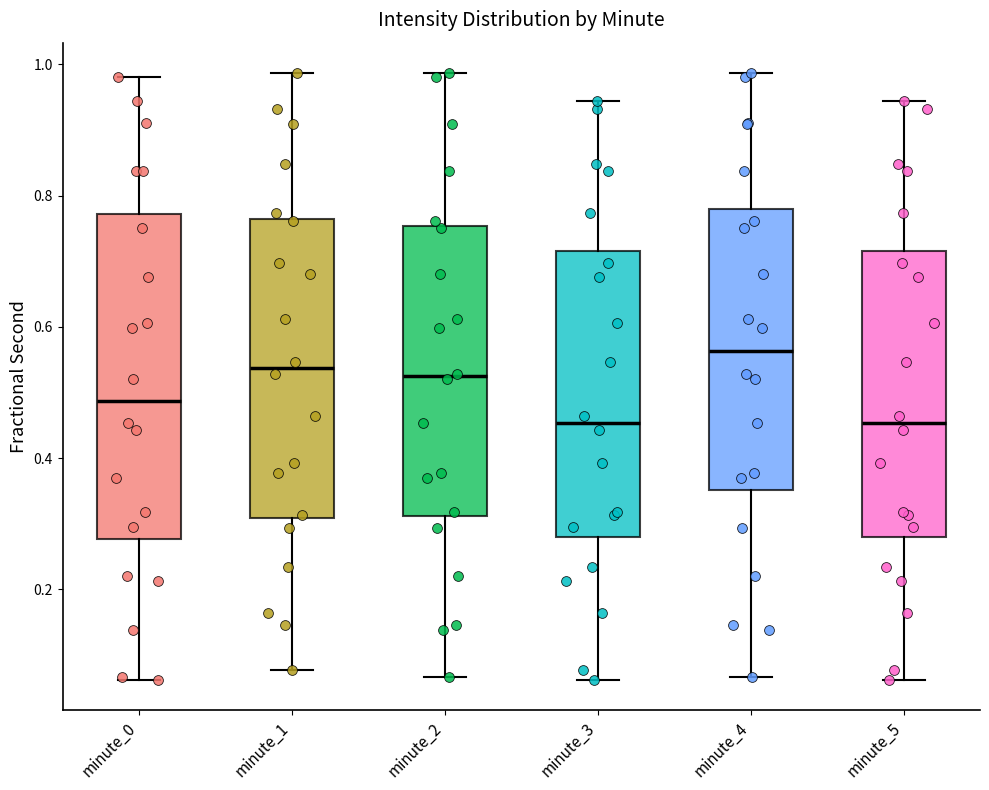

Which box's median line is the highest?

minute_4